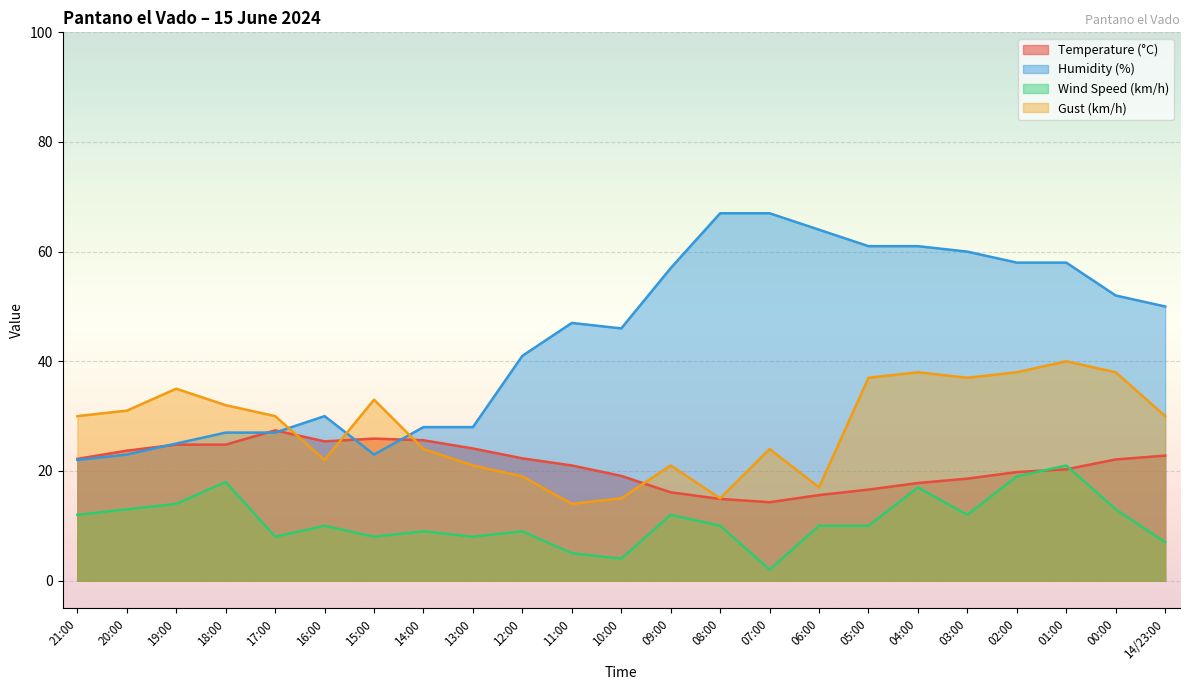

At which label is Gust (km/h) closest to 27?

21:00